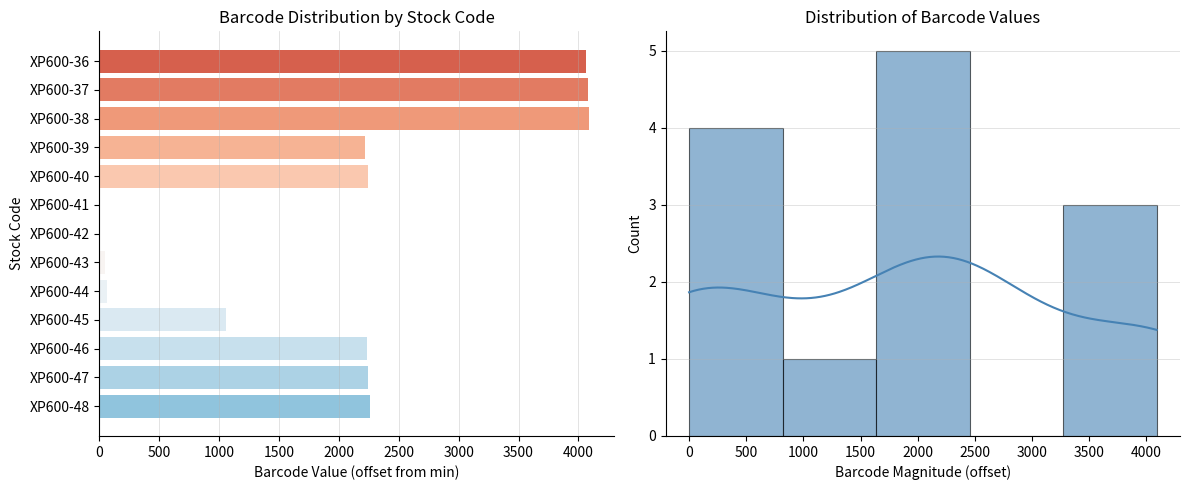

The chart shows a value of 6 at 500. True or false?

False